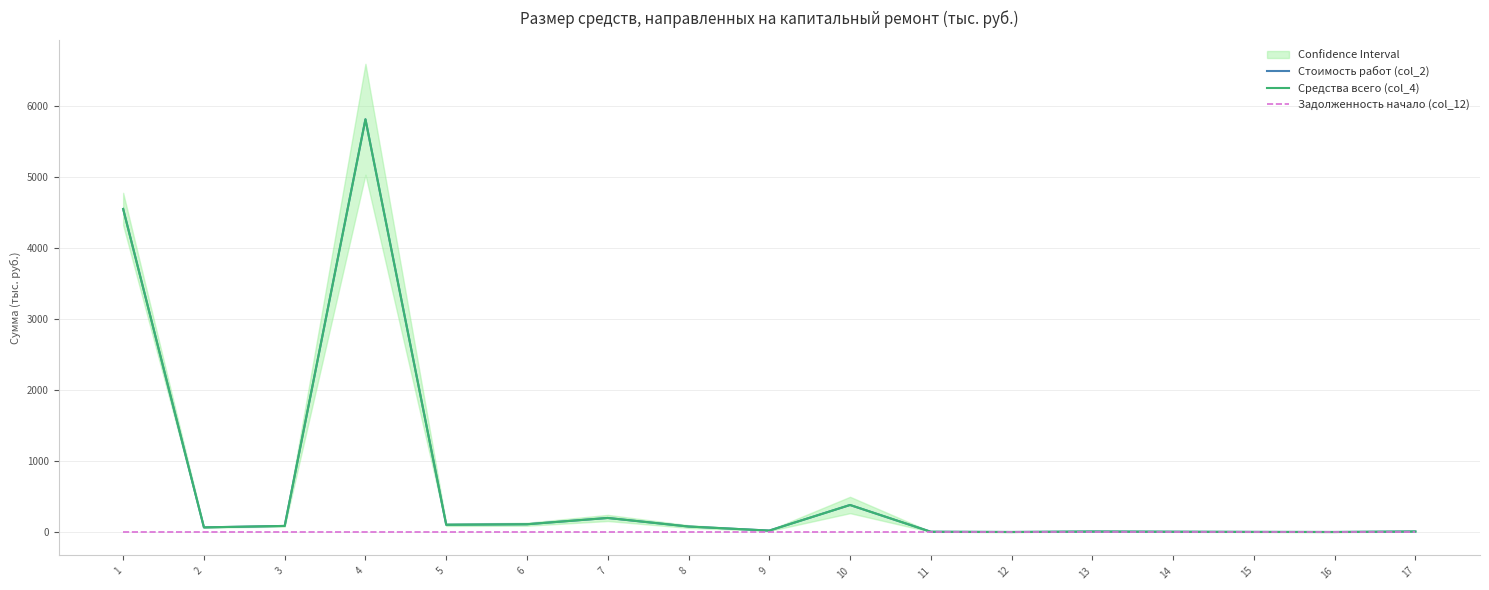

List the series in order of their peak value, lowest first.

Задолженность начало (col_12), Стоимость работ (col_2), Средства всего (col_4)